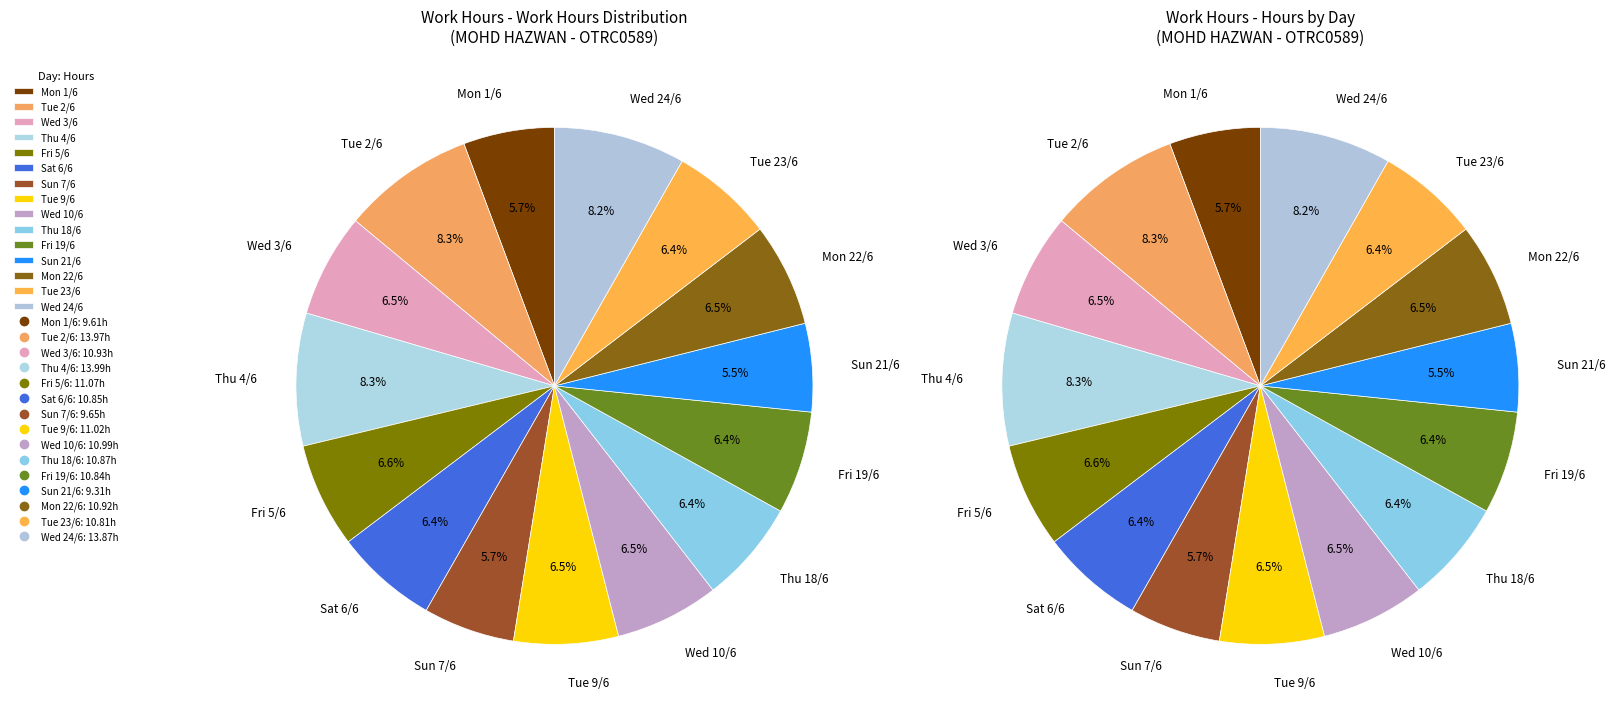

To the nearest percent, what is the difference between the Fri 19/6 and Wed 24/6 slice percentages?

2%